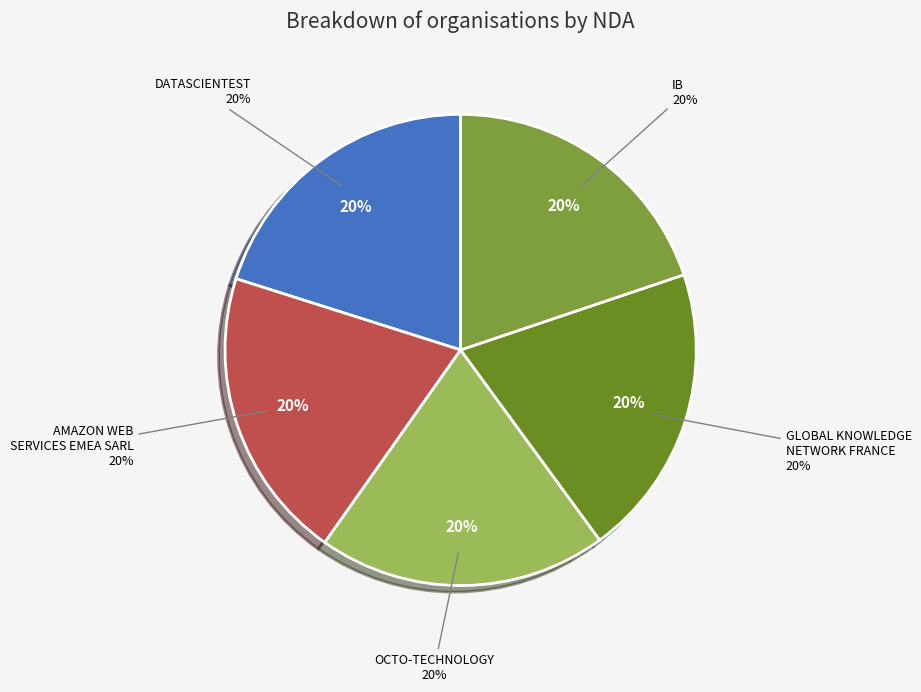

To the nearest percent, what percentage of the pie is GLOBAL KNOWLEDGE
NETWORK FRANCE?

20%